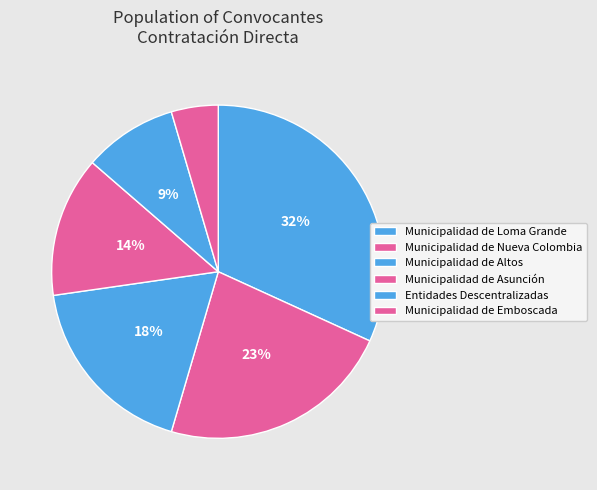

Does Municipalidad de Altos represent more than half of the total?

No